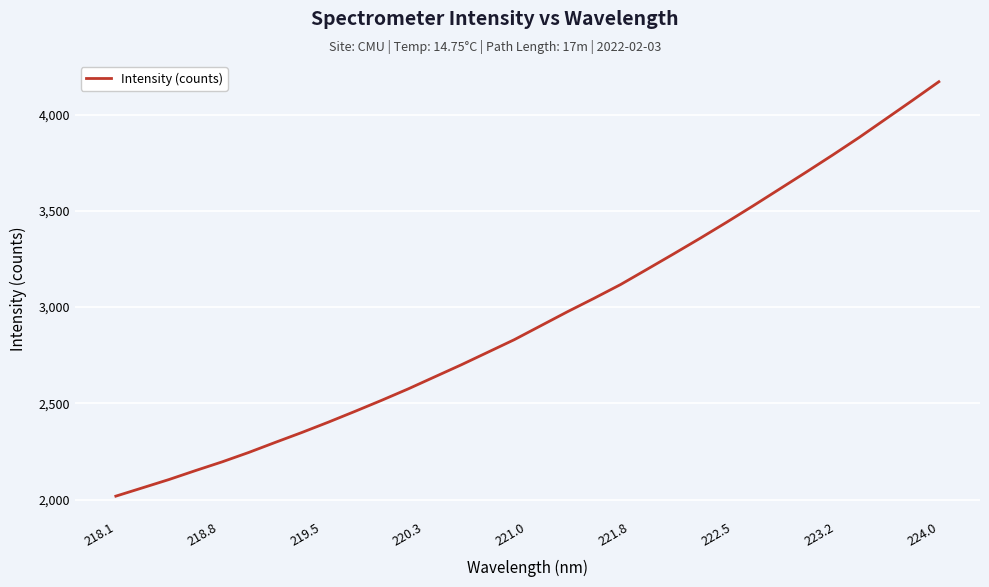

What is the maximum value shown in the chart?

4171.5